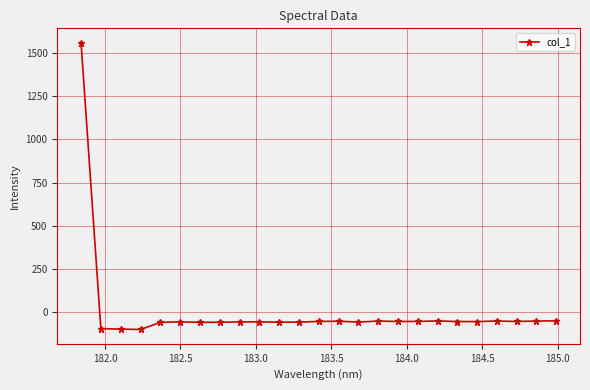

True or false: there are more than 2 points higher than both neighbors.

True